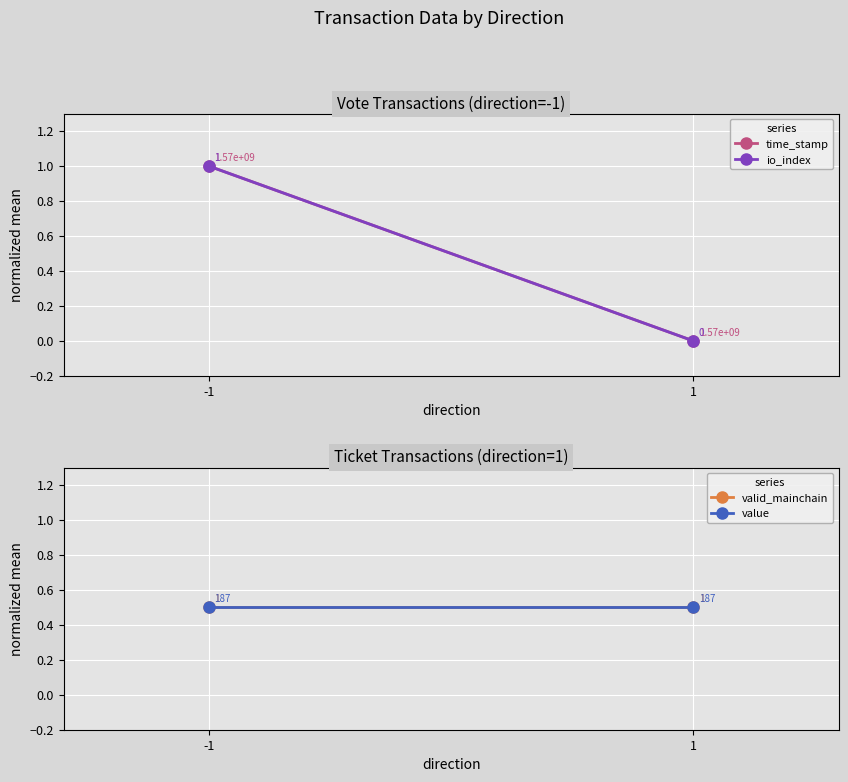

How many data points does each series have?

2